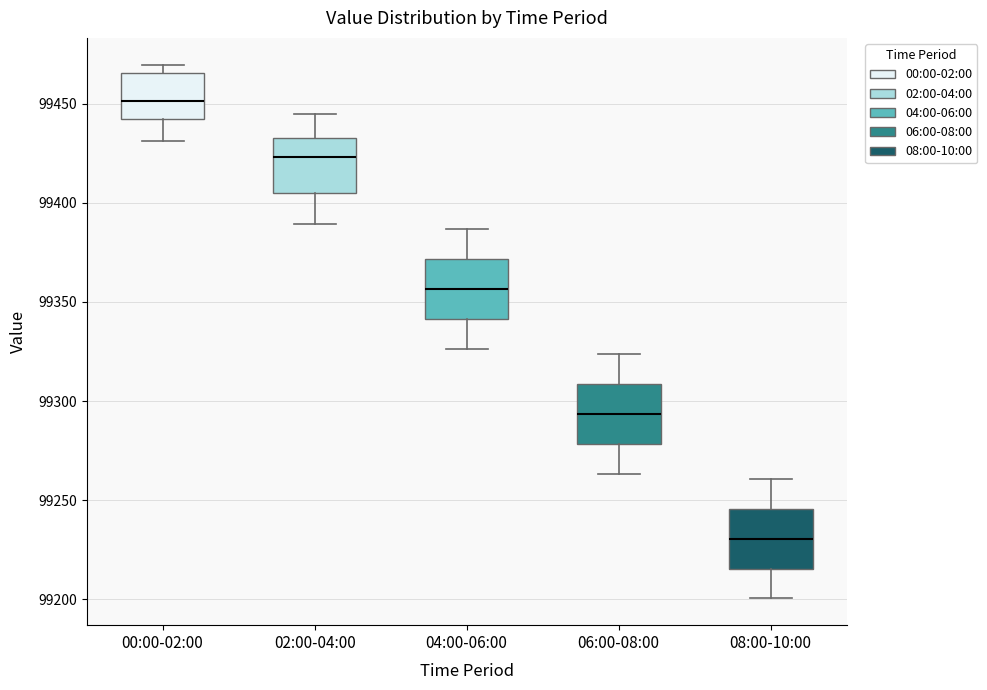

Where does the median line of the box for 00:00-02:00 sit on the y-axis? The values are not printed on the chart, so give them approximately, as read against the axis.

99450